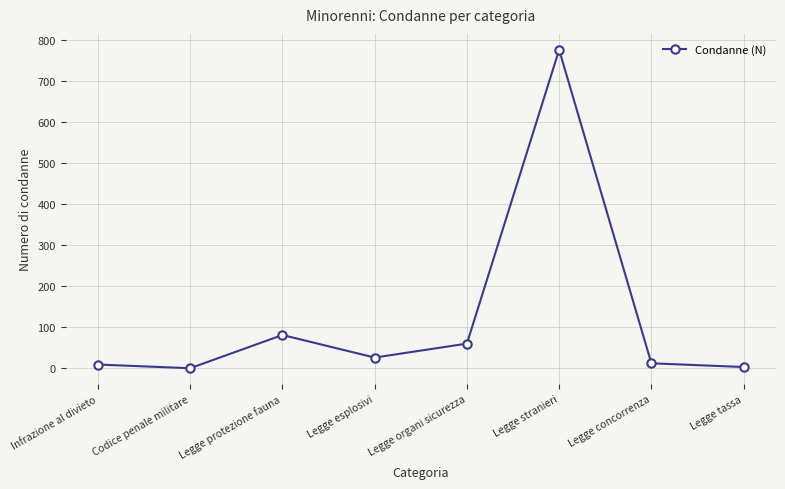

What is the difference between the maximum and minimum values?

776